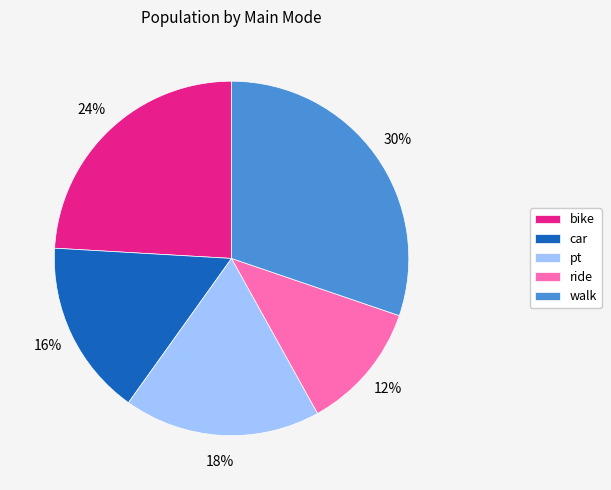

Is the sum of car and pt greater than half?

No